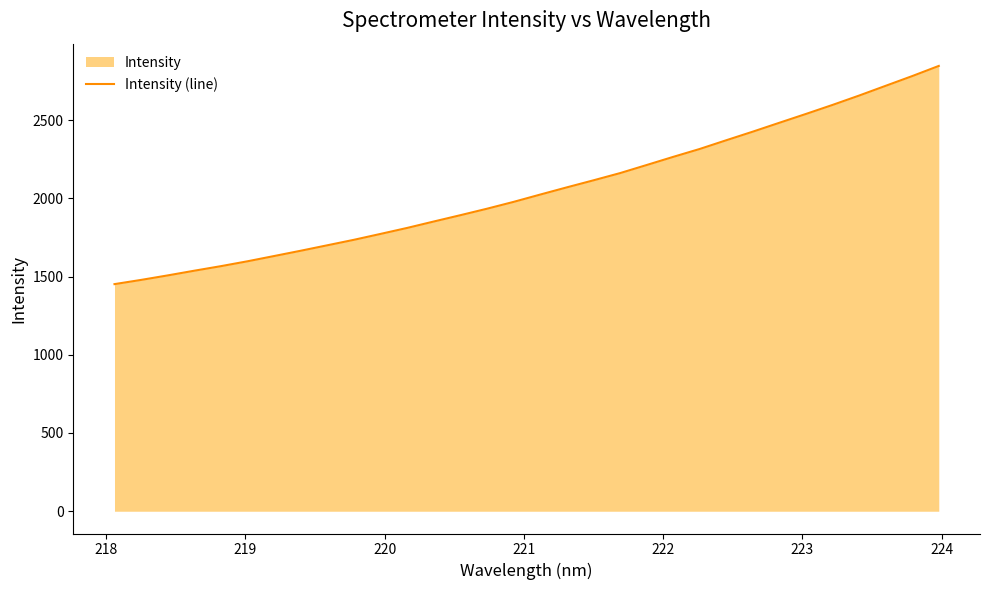

What is the average value?

2052.4